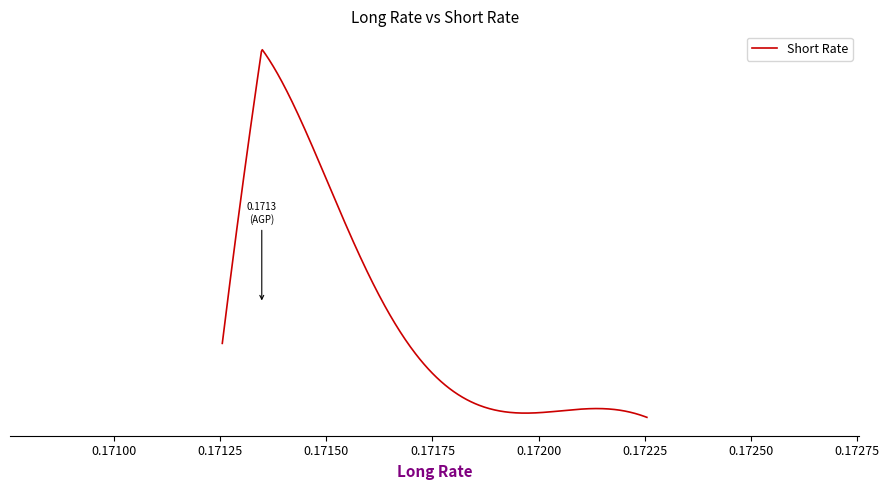

Does the chart have visible grid lines?

No